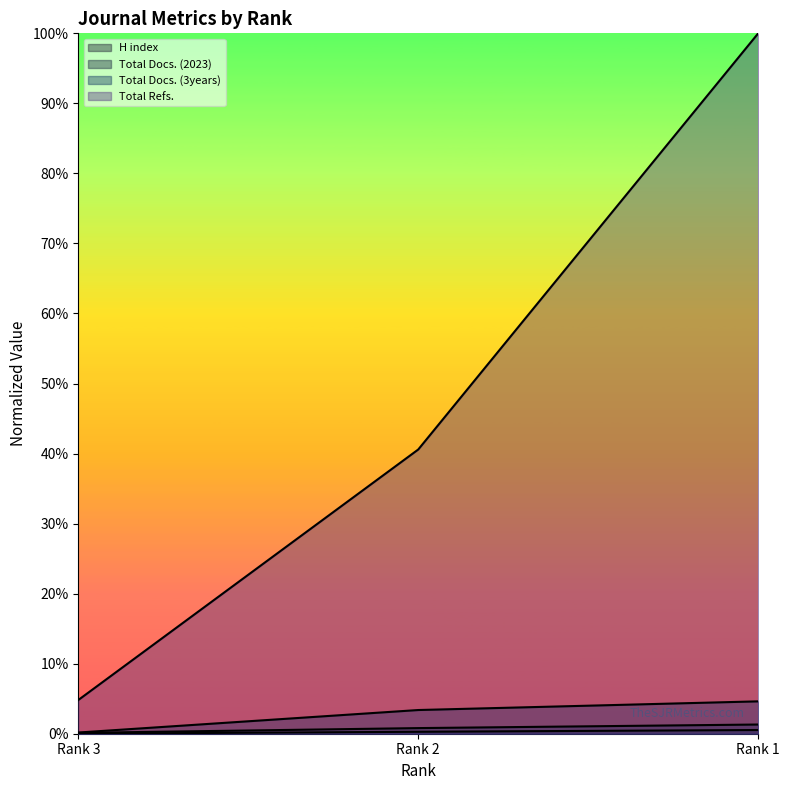

What is the sum of the Total Refs. values at Rank 3 and Rank 2?

0.5